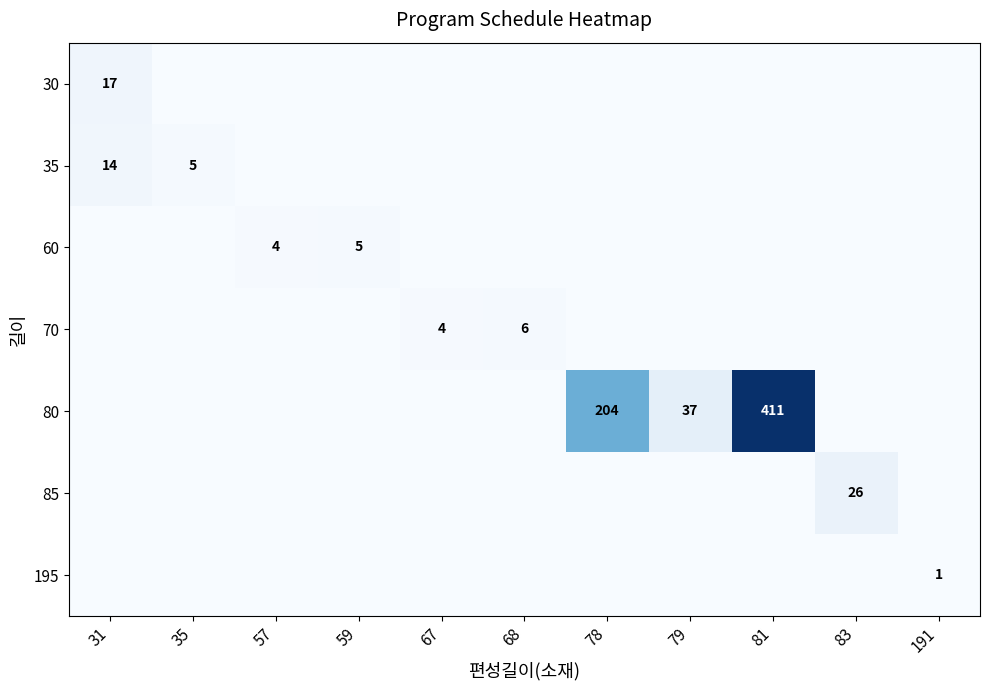

The 35 series shows 5 at 35. True or false?

True